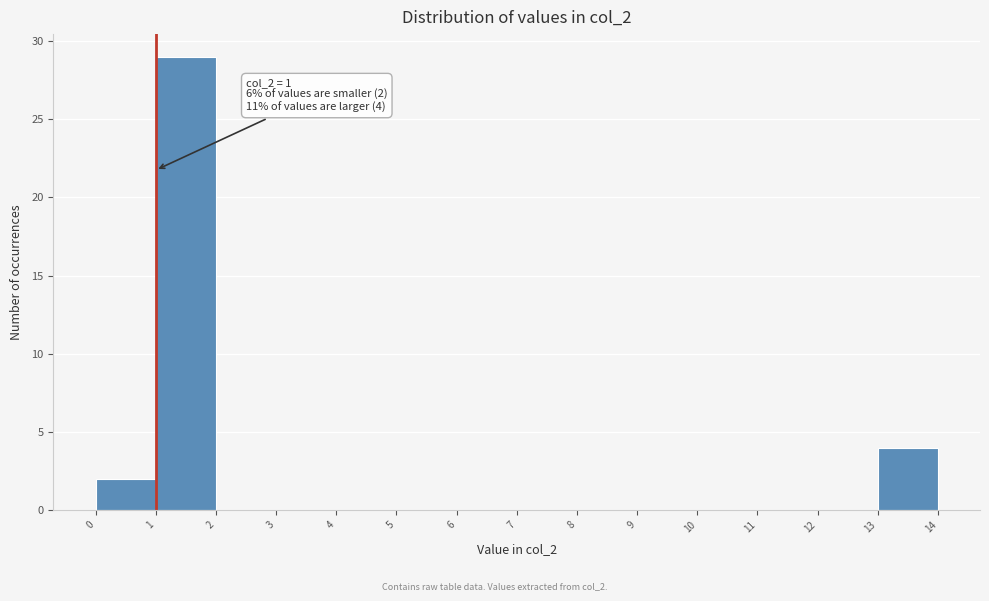

Which range on the x-axis has the tallest bar?

1 to 2